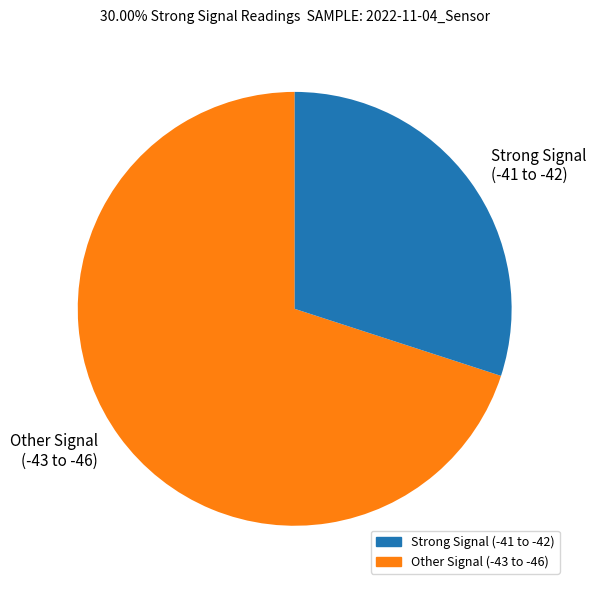

What is the smallest slice in the pie chart?

Strong Signal (-41 to -42)